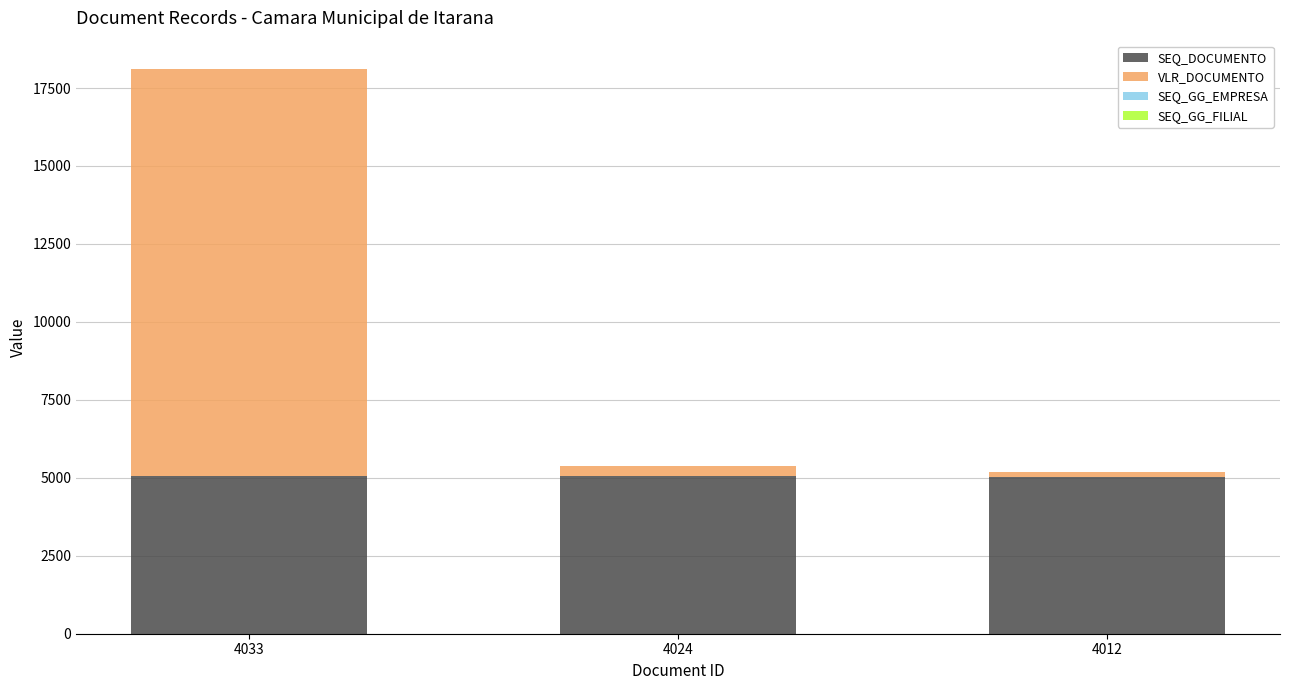

What is the highest value of the SEQ_DOCUMENTO series?

5052.0